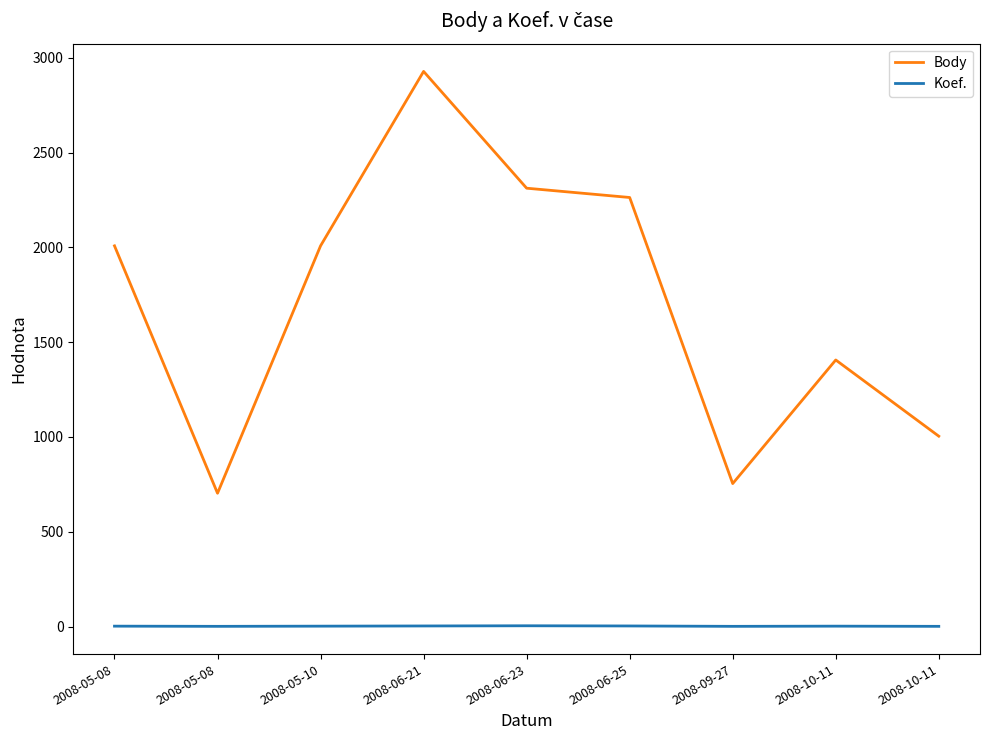

What are all the series names shown in the legend?

Body, Koef.